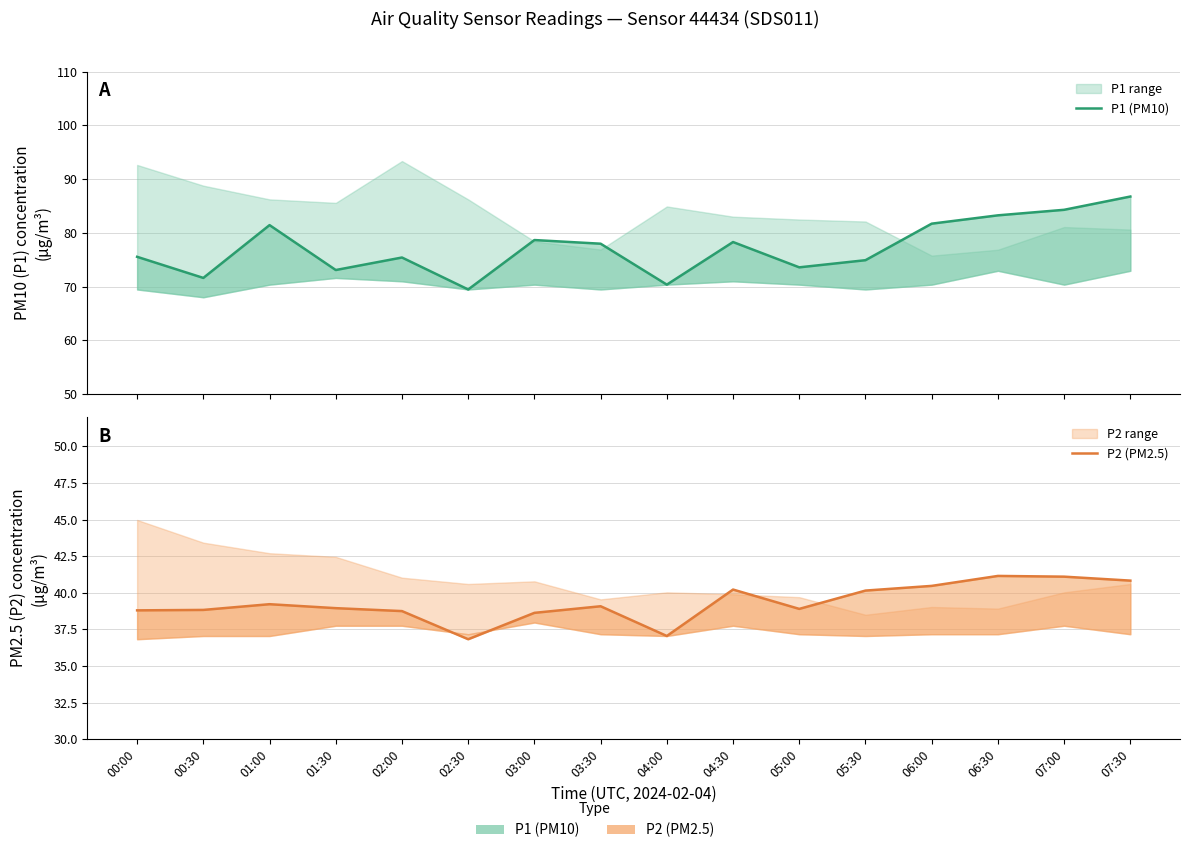

What is the difference between the maximum and minimum values in the P1 (PM10) series?

17.3